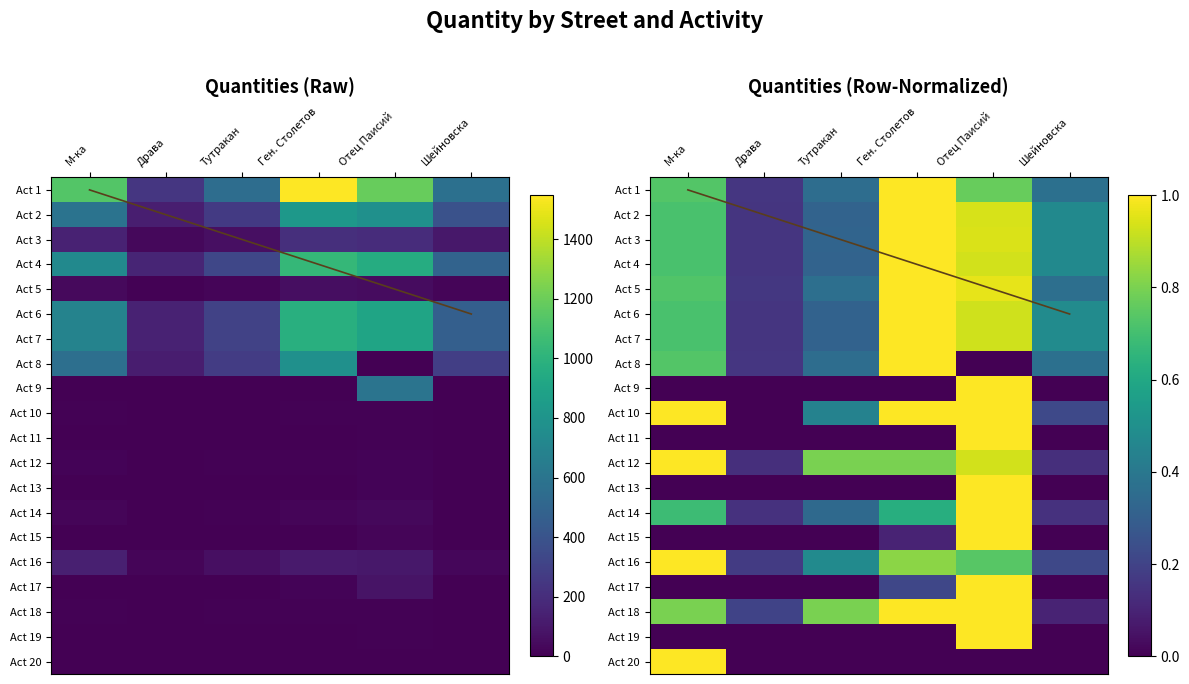

What is the total value across all series at Драва?

1.9